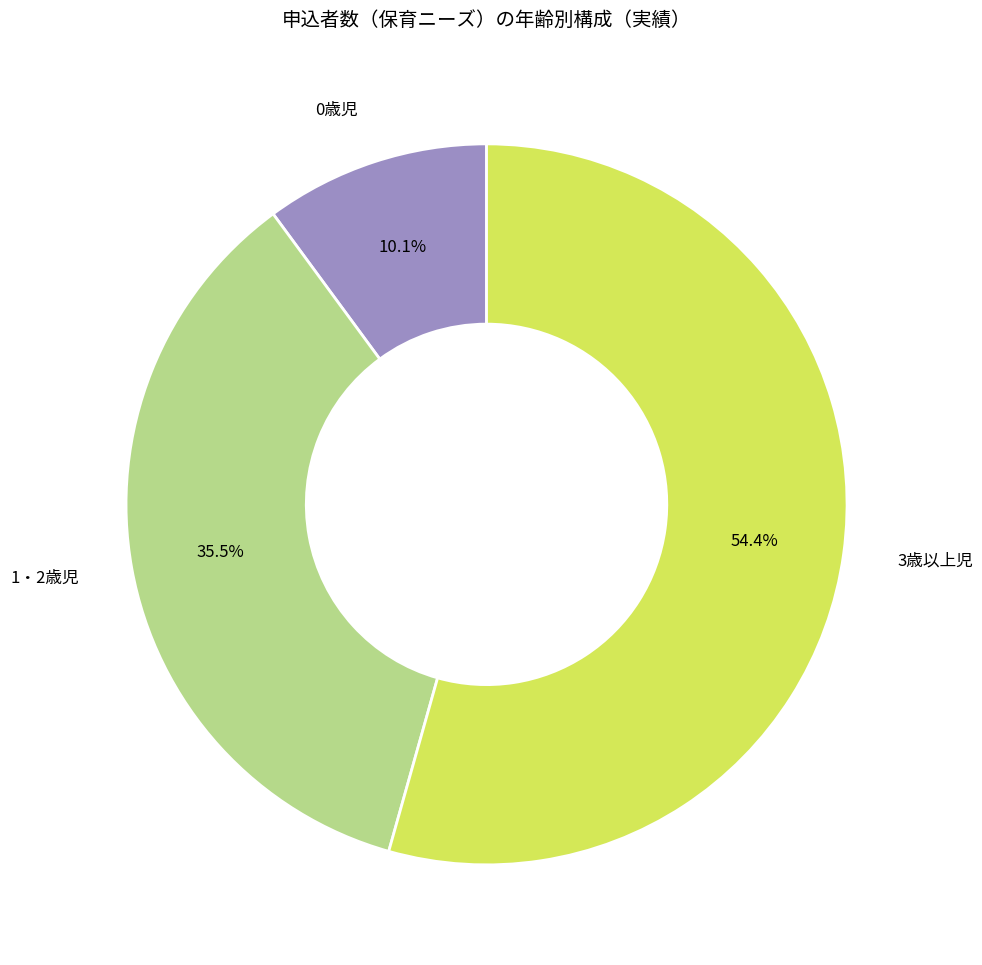

Does any single category account for the majority?

Yes